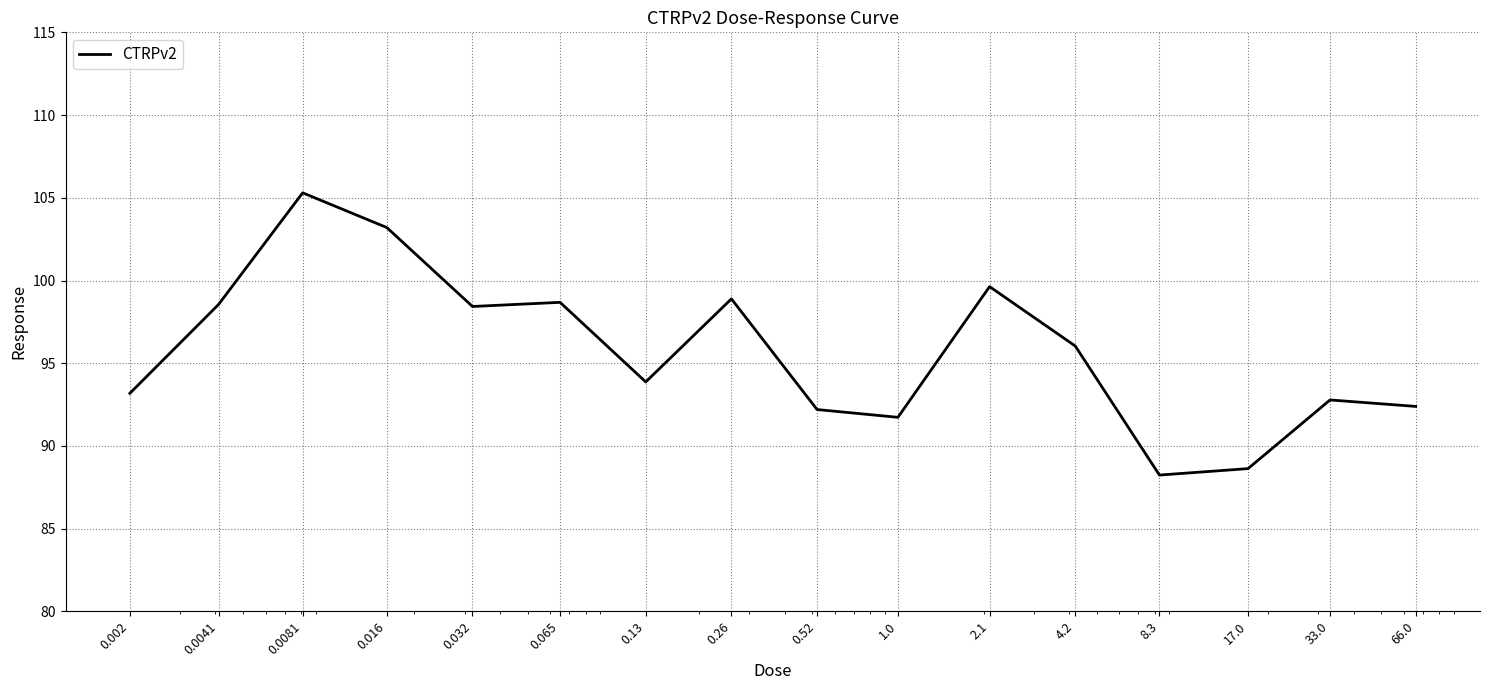

What is the difference between the maximum and minimum values?

17.1